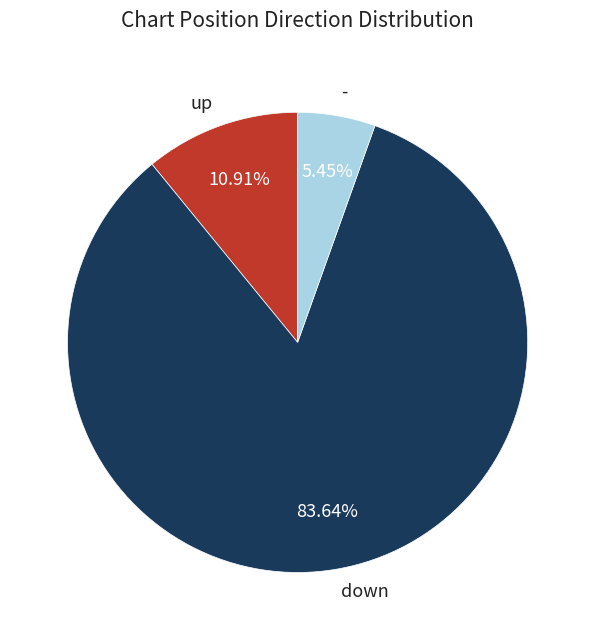

Which category has the biggest portion of the pie?

down